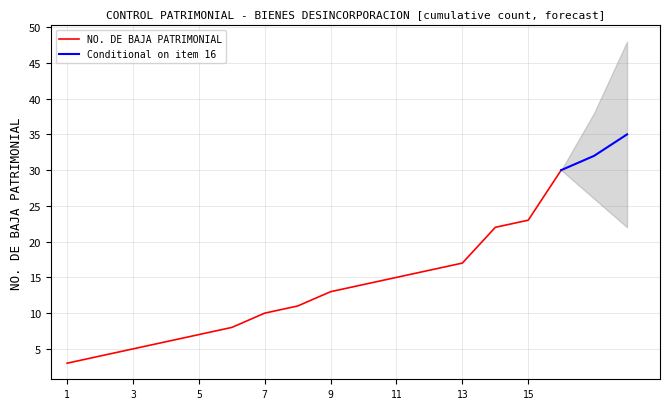

What is the lowest value of the NO. DE BAJA PATRIMONIAL series?

3